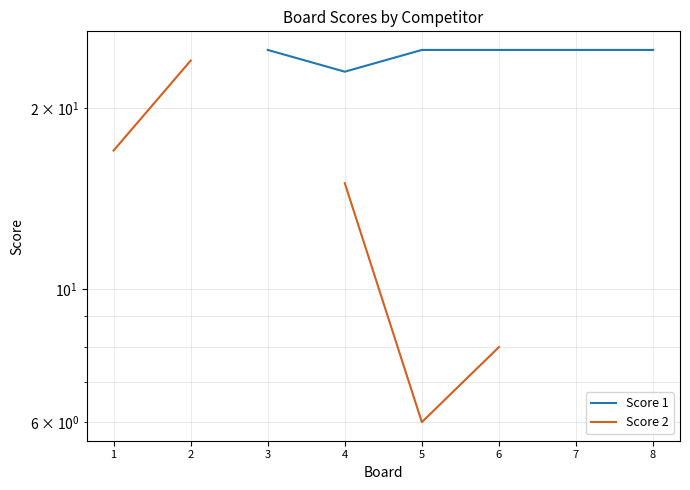

What is the value of the Score 1 point at the 3rd from the left?

25.0